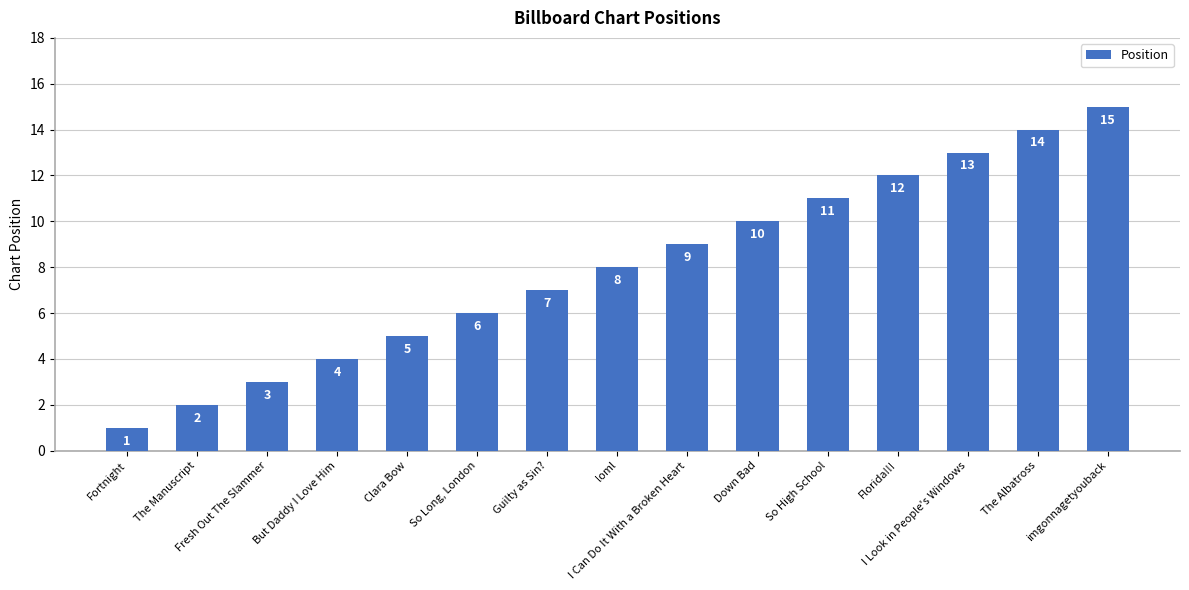

What is the difference between the maximum and minimum values?

14